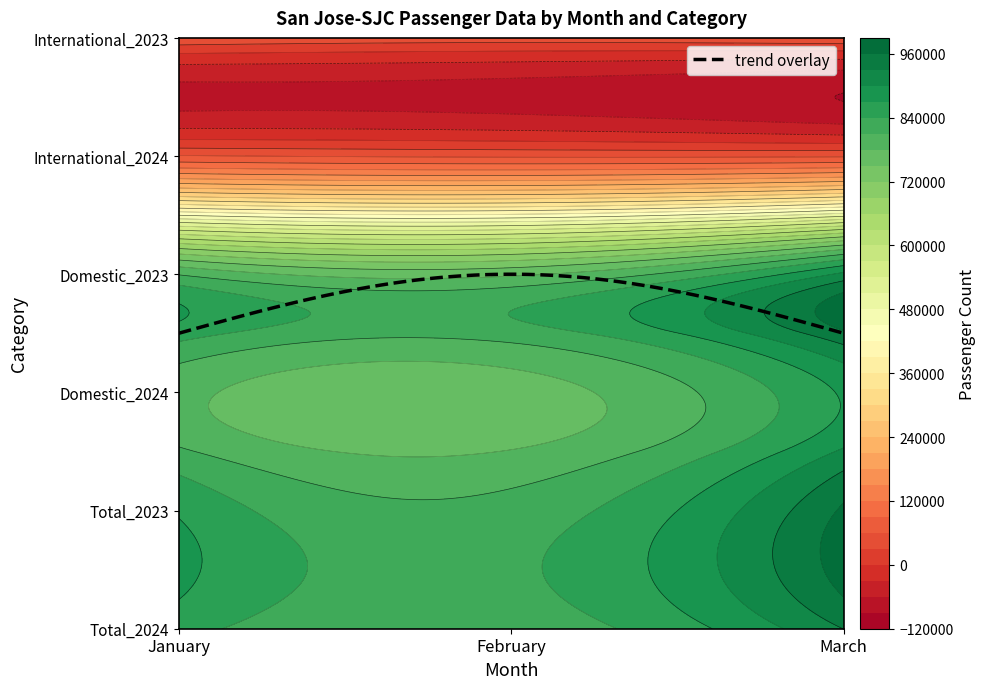

Reading left to right, list all the values displayed in this chart.

Total_2024: January=852269	February=820358	March=930522
Total_2023: January=866267	February=821843	March=964945
Domestic_2024: January=789908	February=765325	March=874463
Domestic_2023: January=807882	February=773660	March=907147
International_2024: January=62361	February=55033	March=56059
International_2023: January=58385	February=48183	March=57798